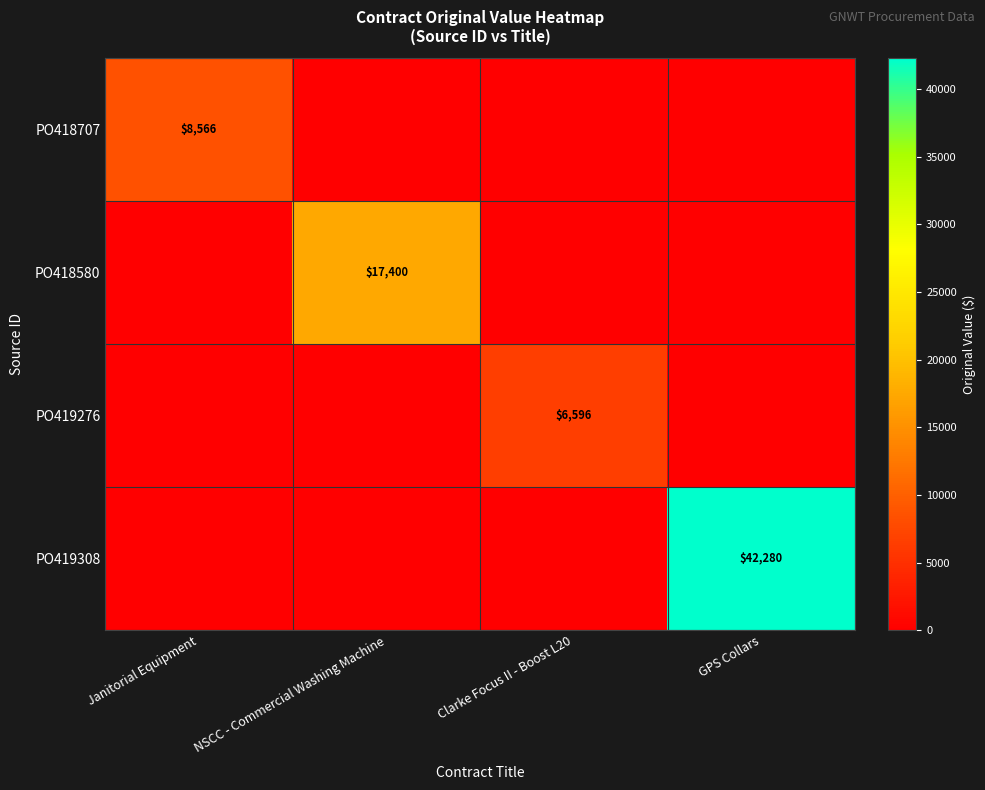

True or false: PO418707 has a value of 8566 at Janitorial Equipment.

True